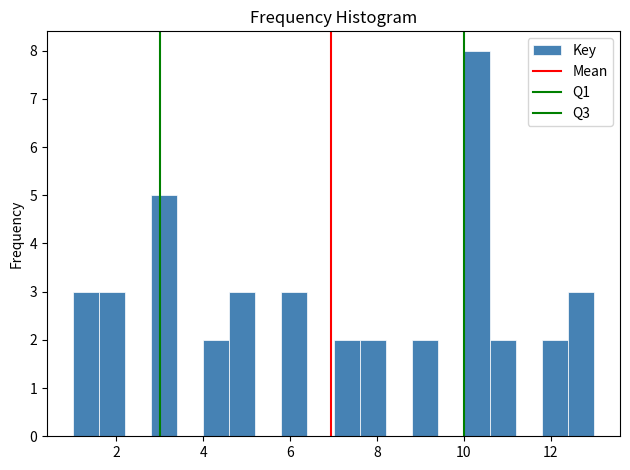

Around what value on the x-axis is the tallest bar? Give the approximate position of its centre, as read against the axis.

10.4